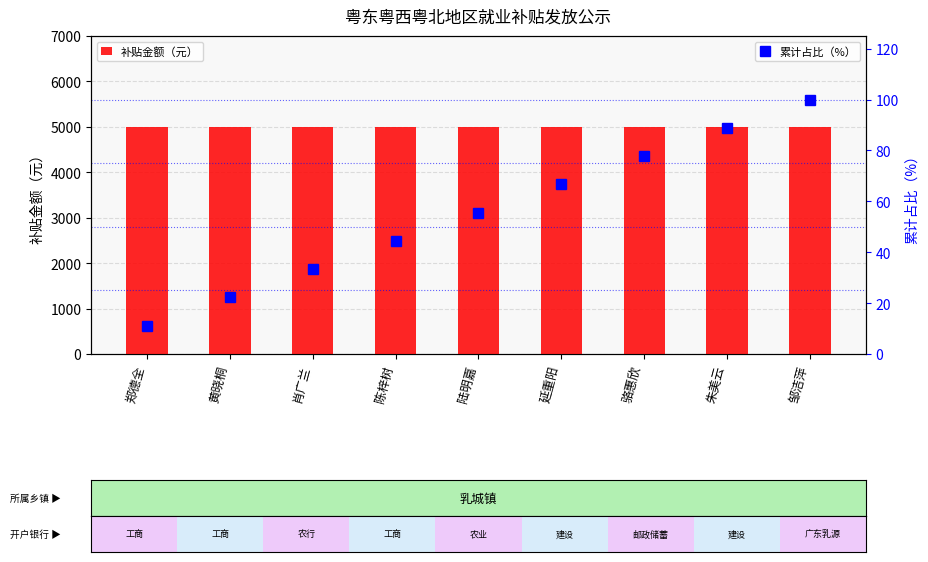

What is the label of the 6th bar from the left?

延重阳